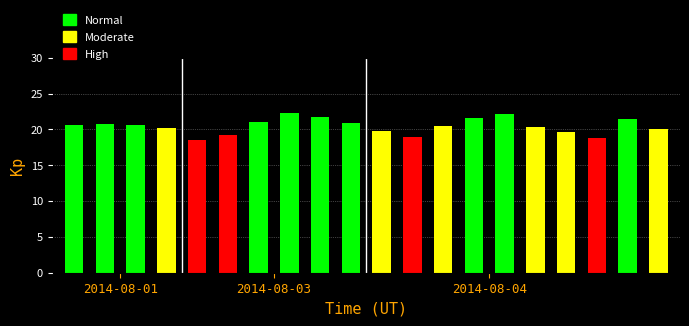

What is the average value?

20.5